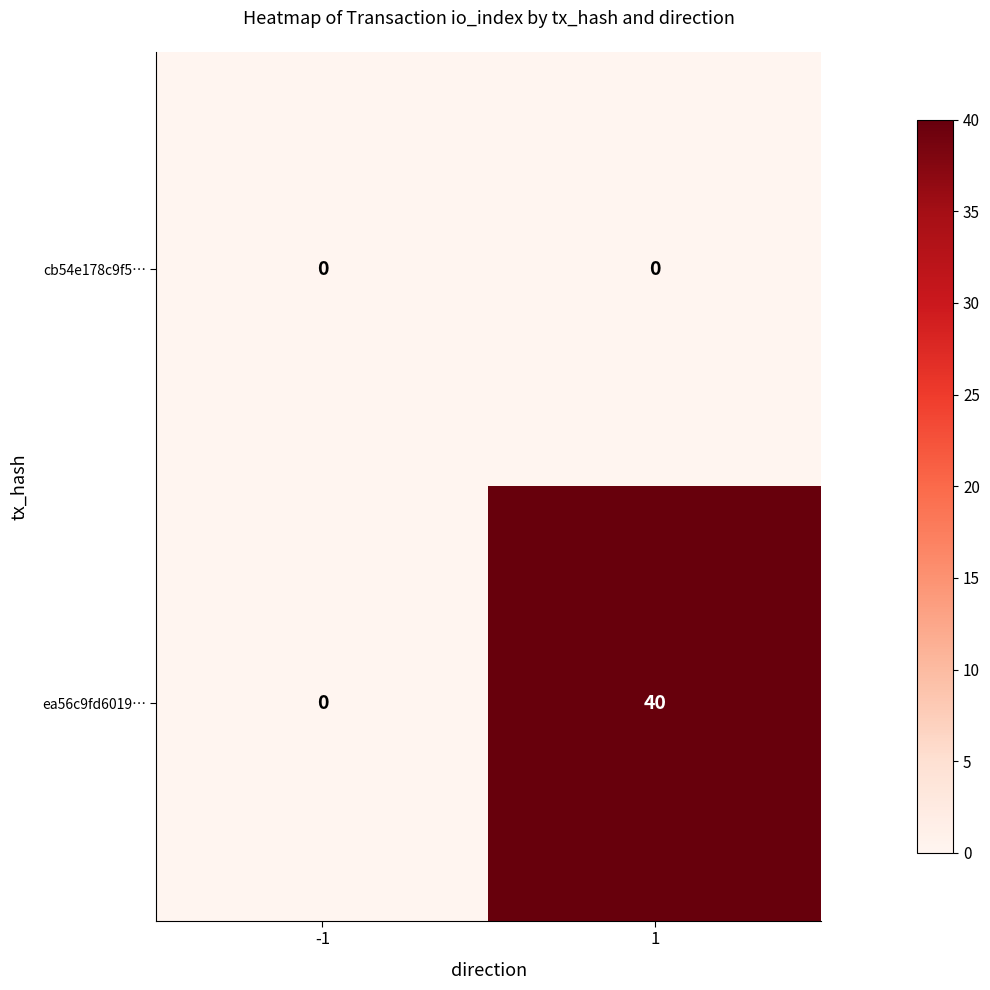

Rank the series by their average value, from highest to lowest.

ea56c9fd6019…, cb54e178c9f5…